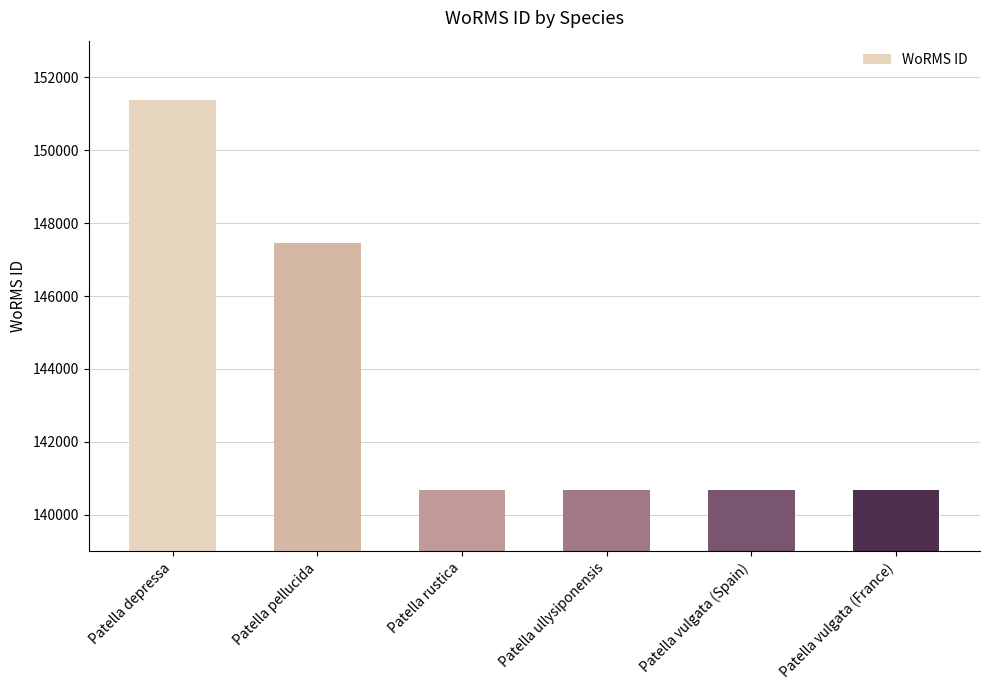

The chart shows a value of 147459 at Patella pellucida. True or false?

True